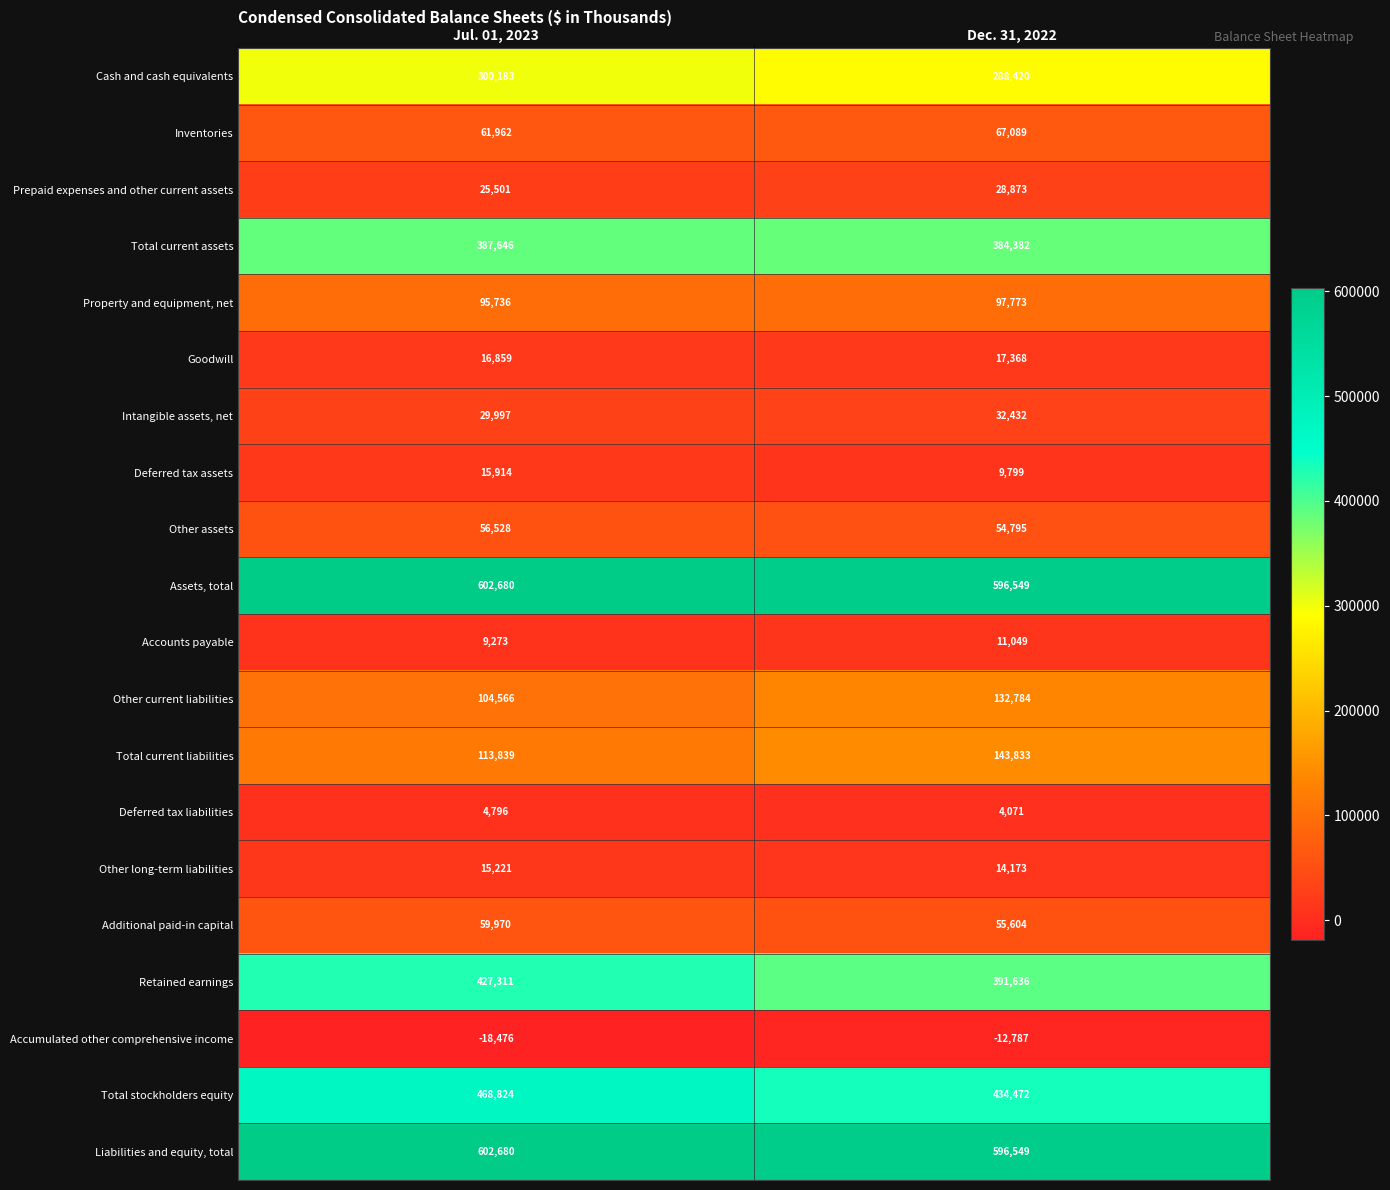

The value of Goodwill at Jul. 01, 2023 is 9636. True or false?

False